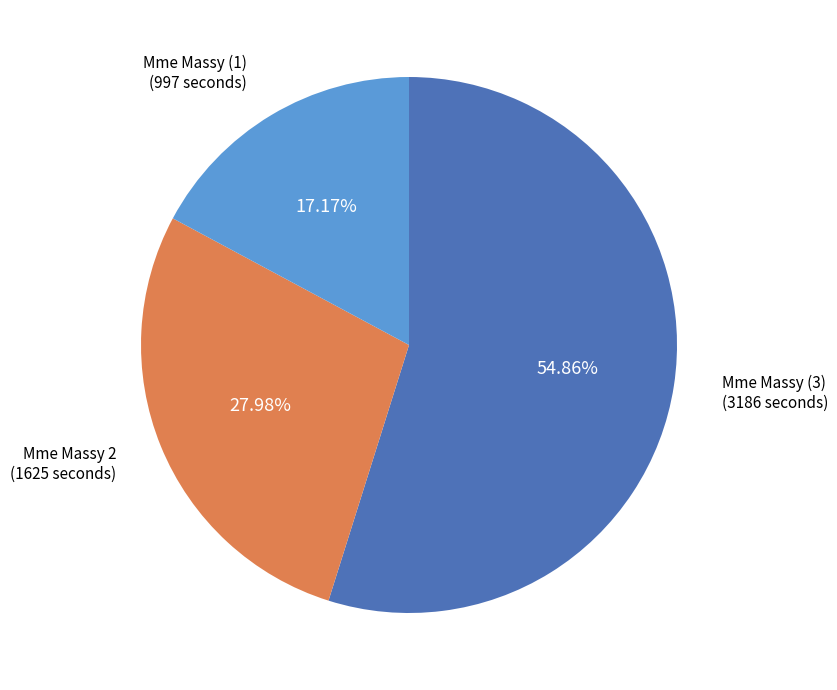

Which slice is the largest?

Mme Massy (3)